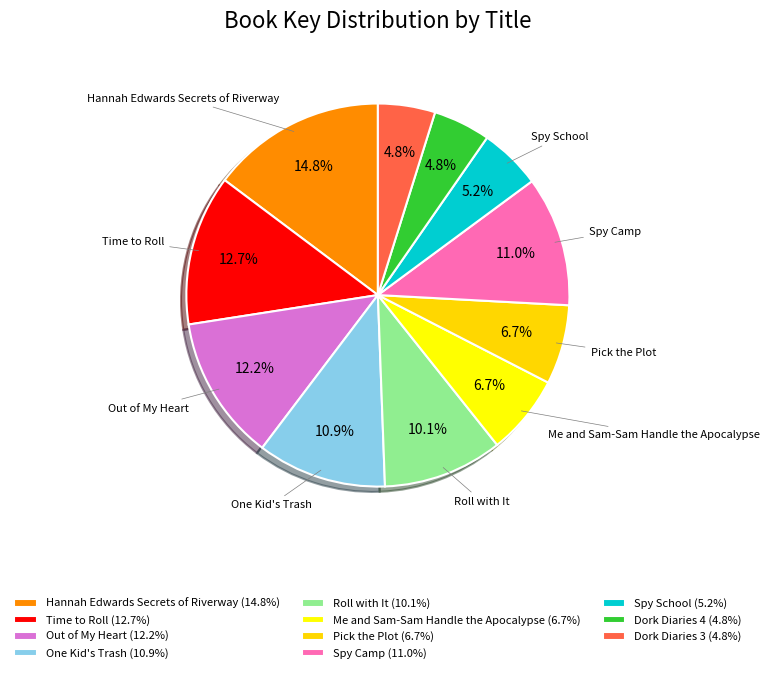

Is Spy Camp the majority of the pie?

No